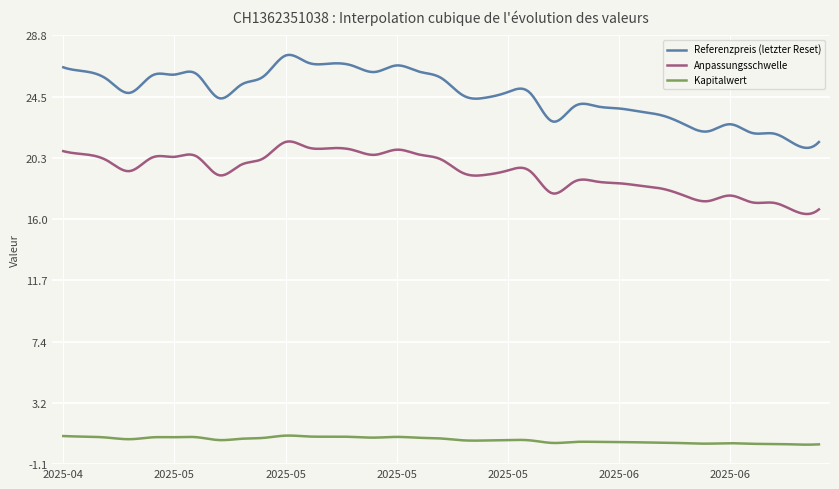

True or false: Anpassungsschwelle and Referenzpreis (letzter Reset) intersect in this chart.

False